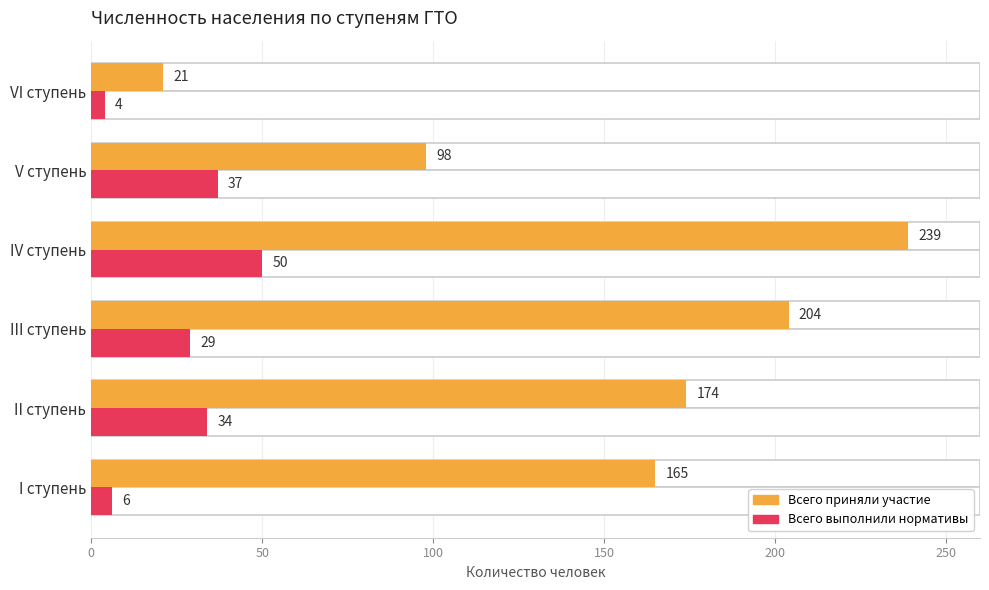

Between II ступень and I ступень, which is larger?

II ступень